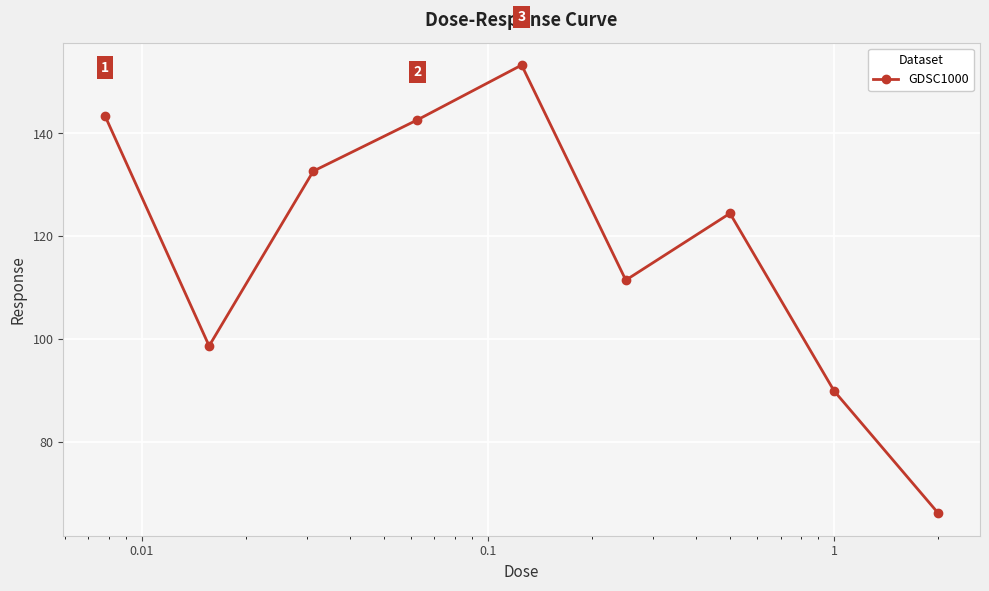

What is the value of the 3rd point from the left?

132.7